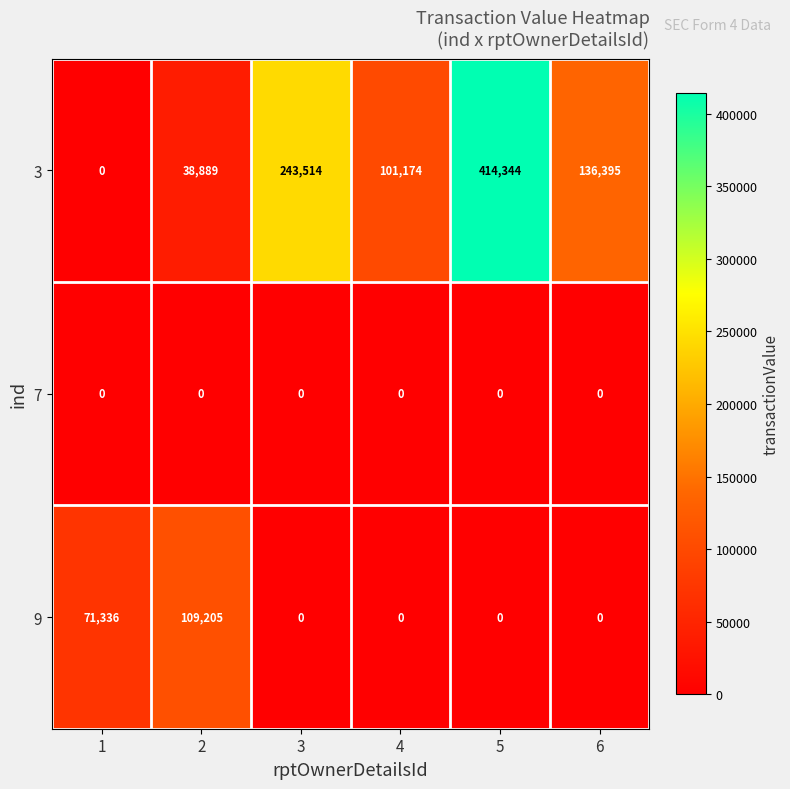

List the series in order of their overall mean, lowest first.

7, 9, 3